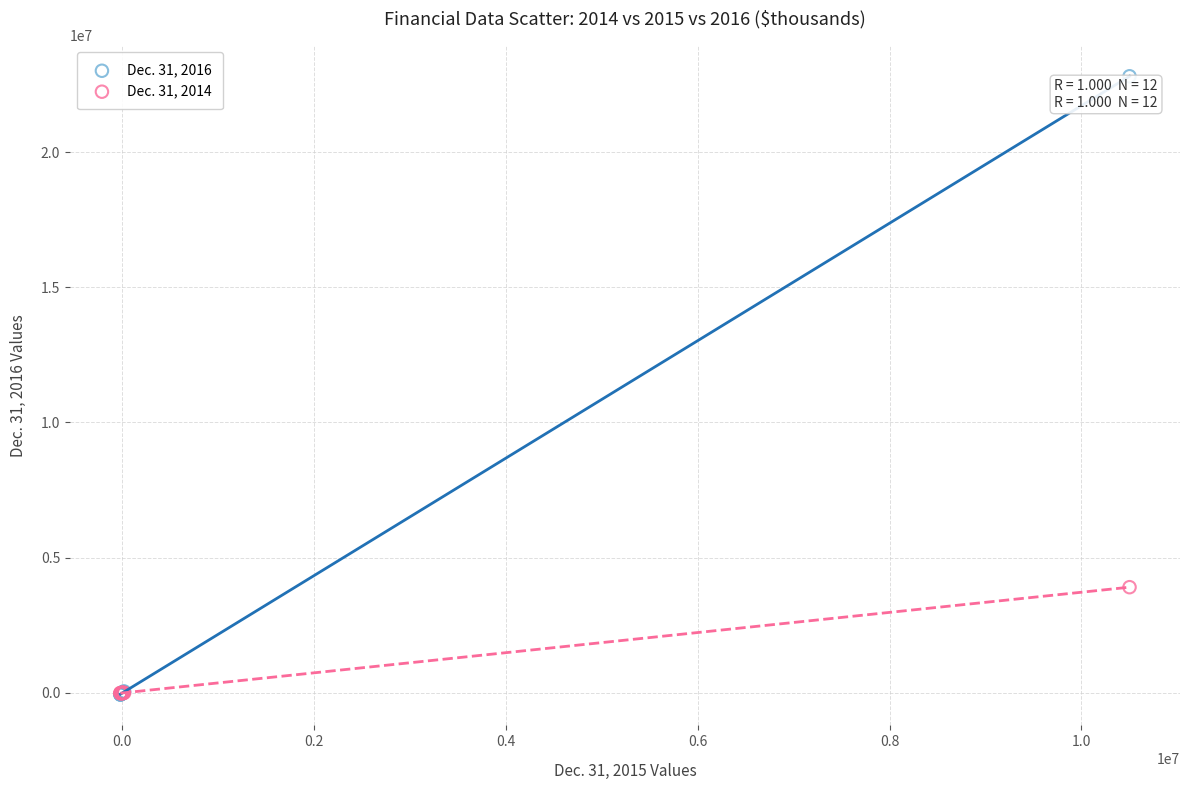

Across all series, what Y value is closest to 11372613?

3911556.0